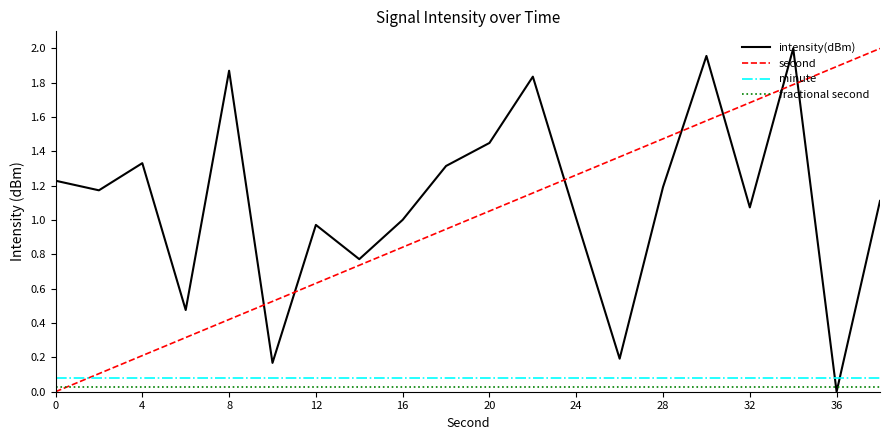

Which series has the largest total across all categories?

intensity(dBm)